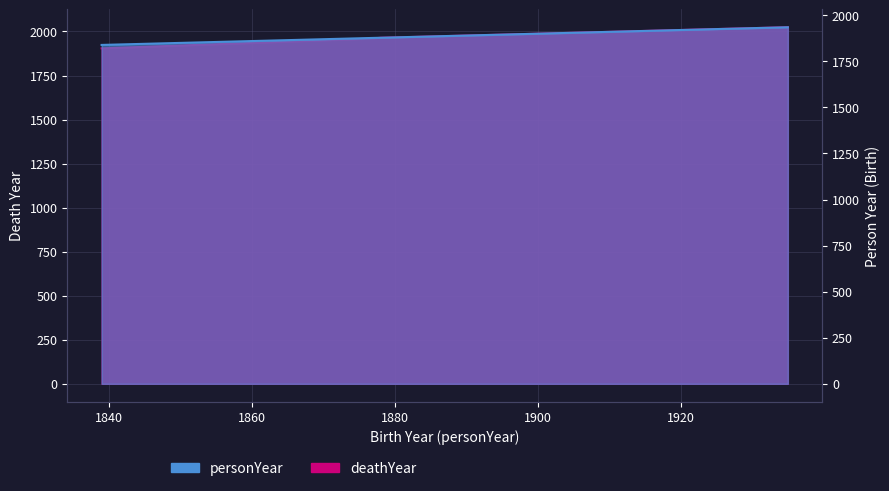

What is the ratio of the value at 1878 to the value at 1877?

1.0